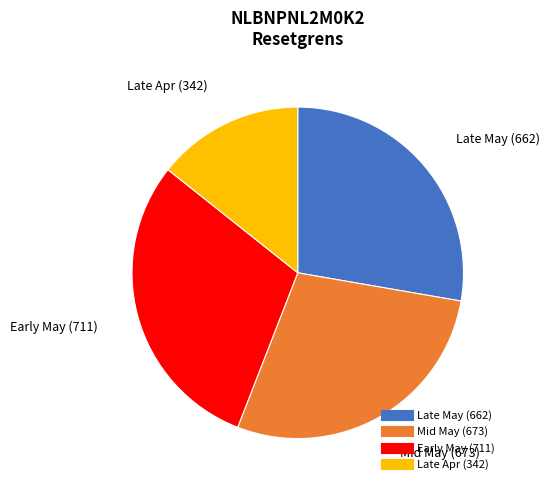

Does any single category account for the majority?

No